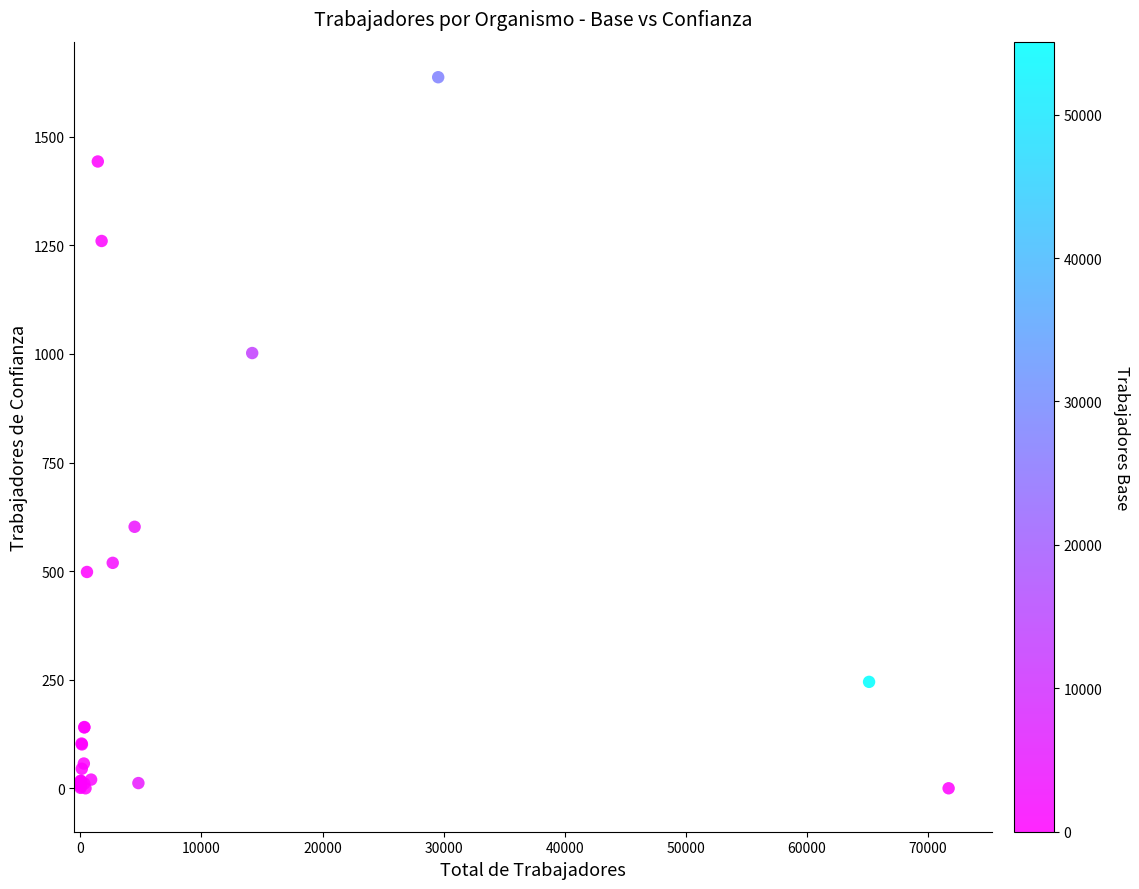

What Y value in the scatter plot is closest to 818?

1002